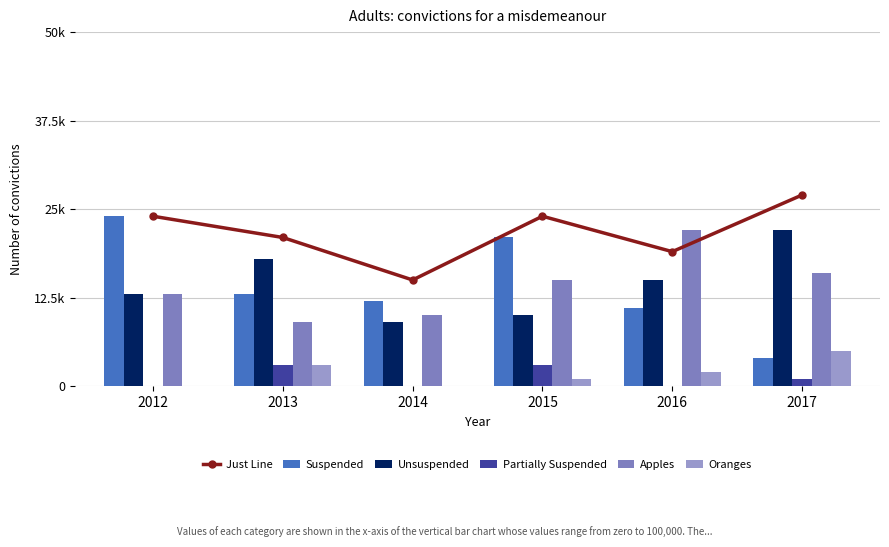

Reading right to left, extract all data points from this chart.

Just Line: 2017=27	2016=19	2015=24	2014=15	2013=21	2012=24
Suspended: 2017=4	2016=11	2015=21	2014=12	2013=13	2012=24
Unsuspended: 2017=22	2016=15	2015=10	2014=9	2013=18	2012=13
Partially Suspended: 2017=1	2016=0	2015=3	2014=0	2013=3	2012=0
Apples: 2017=16	2016=22	2015=15	2014=10	2013=9	2012=13
Oranges: 2017=5	2016=2	2015=1	2014=0	2013=3	2012=0